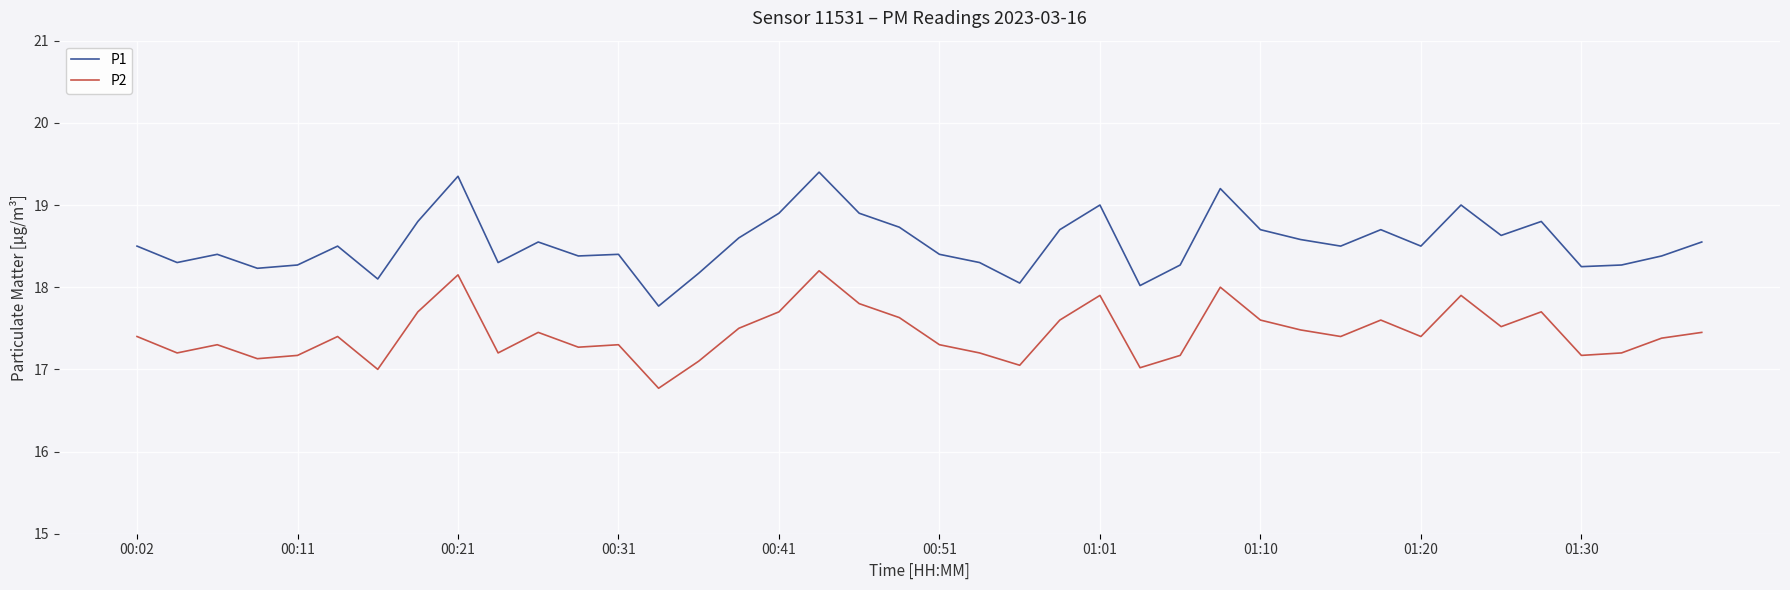

List the series in order of their peak value, lowest first.

P2, P1